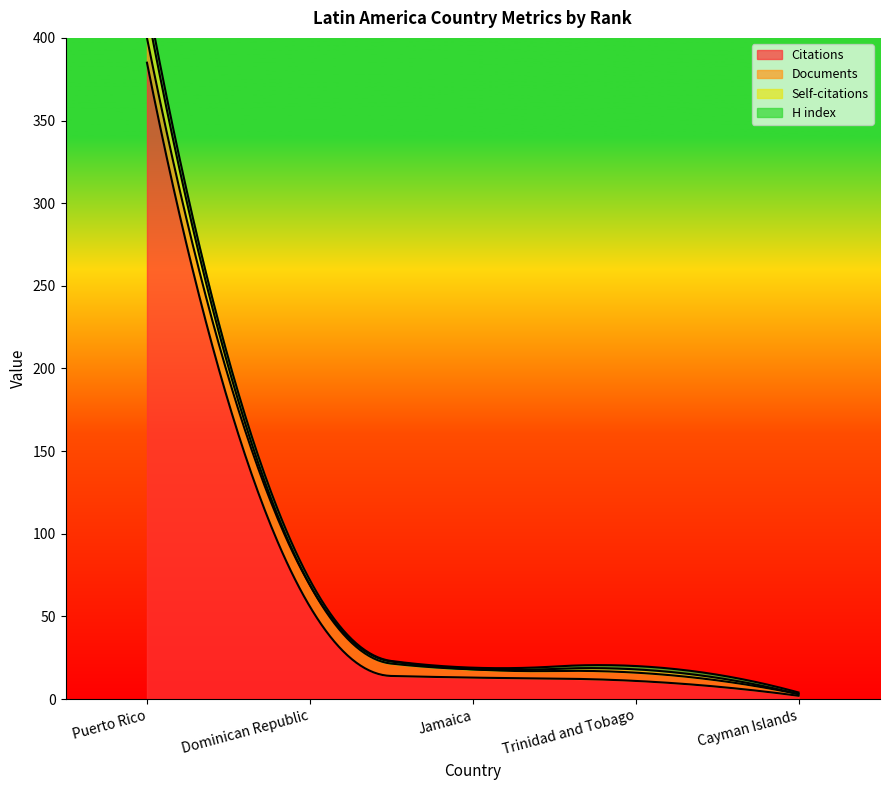

Where does the Documents series first go above 5?

Puerto Rico